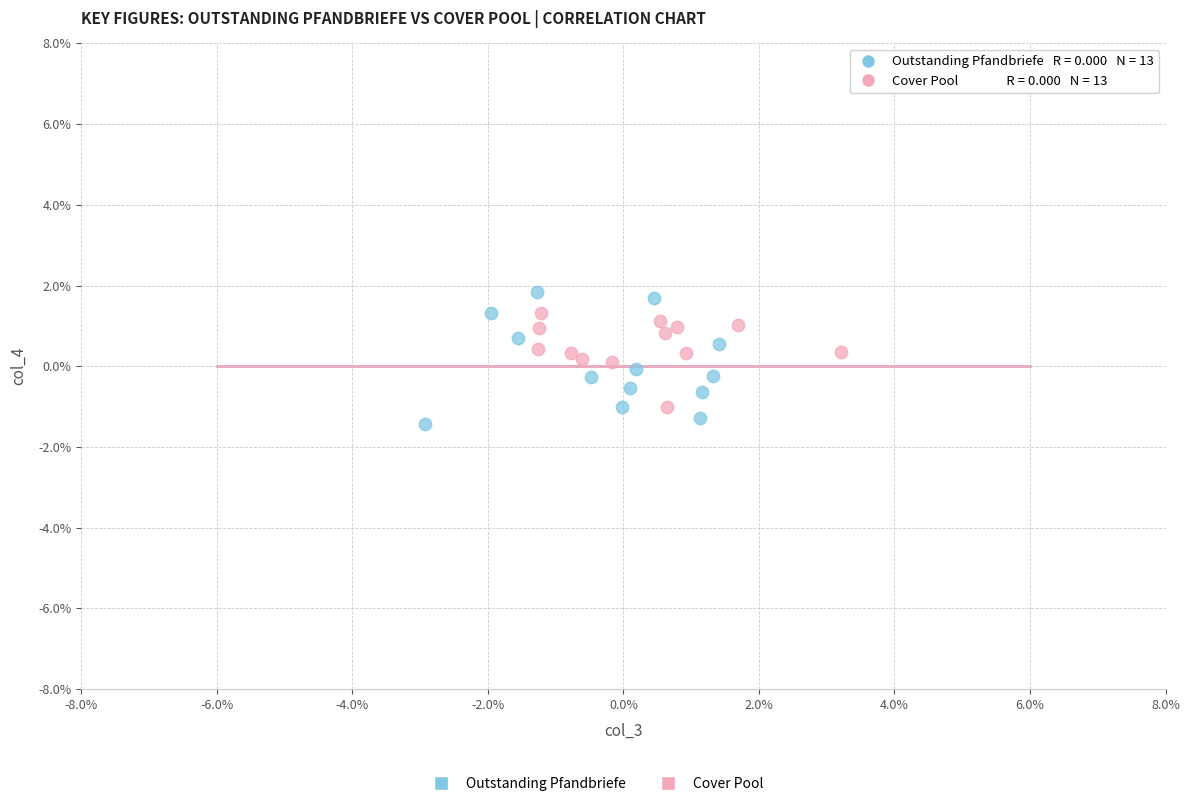

Which series has the largest Y range (max minus min)?

Outstanding Pfandbriefe